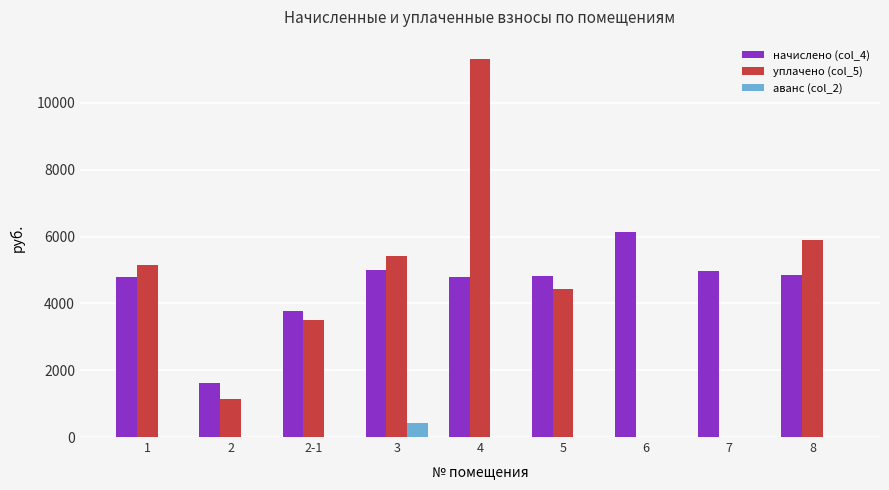

What is the maximum value for начислено (col_4)?

6121.9